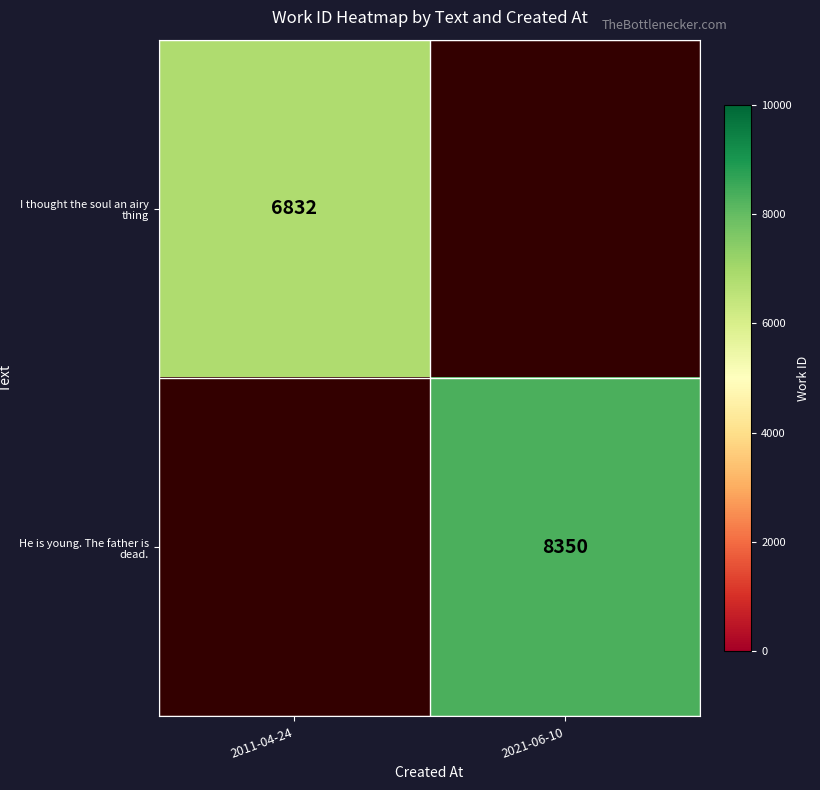

True or false: He is young. The father is dead. has a value of 13449 at 2021-06-10.

False